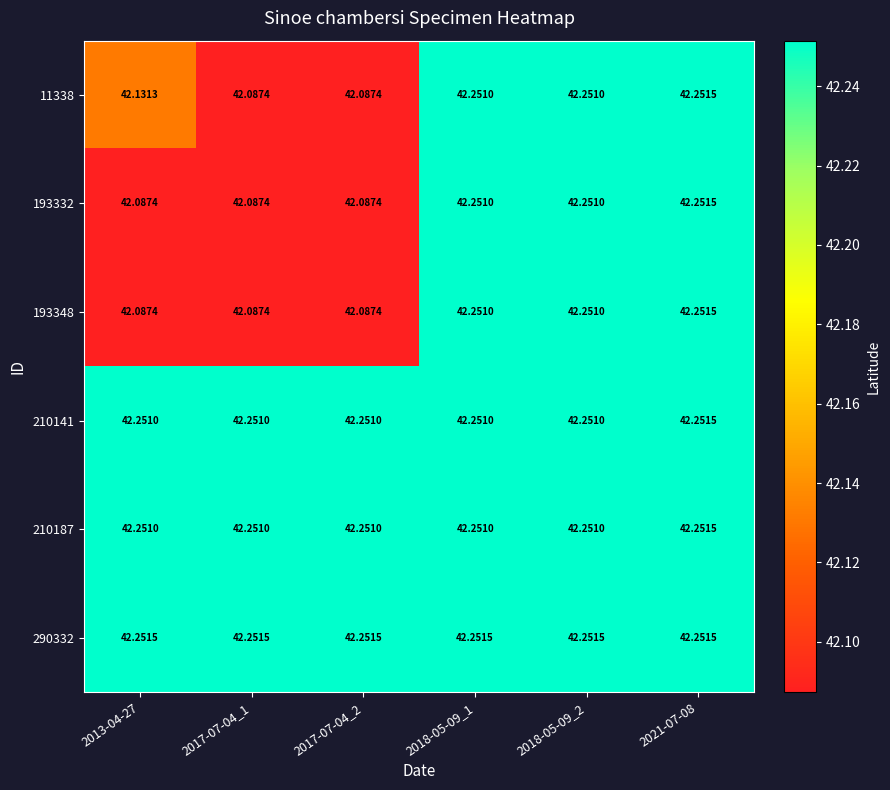

Is the value of 210141 at 2017-07-04_1 greater than the value of 290332 at 2021-07-08?

No